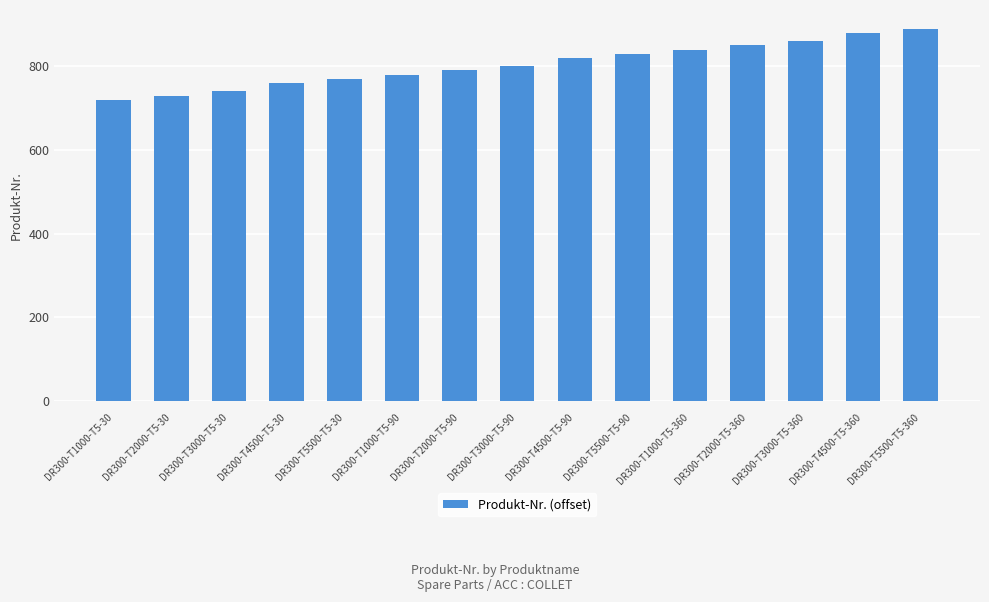

What is the greatest value displayed?

890